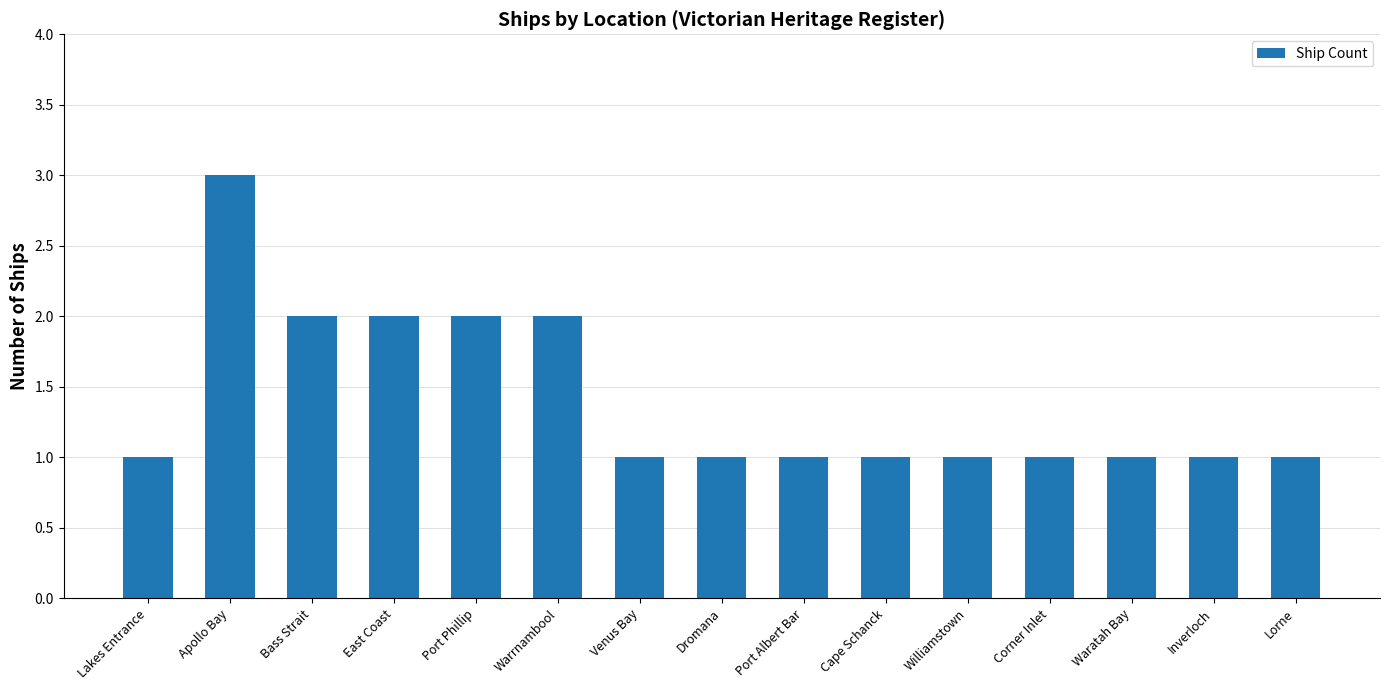

Reading right to left, extract all data points from this chart.

Lorne=1	Inverloch=1	Waratah Bay=1	Corner Inlet=1	Williamstown=1	Cape Schanck=1	Port Albert Bar=1	Dromana=1	Venus Bay=1	Warrnambool=2	Port Phillip=2	East Coast=2	Bass Strait=2	Apollo Bay=3	Lakes Entrance=1